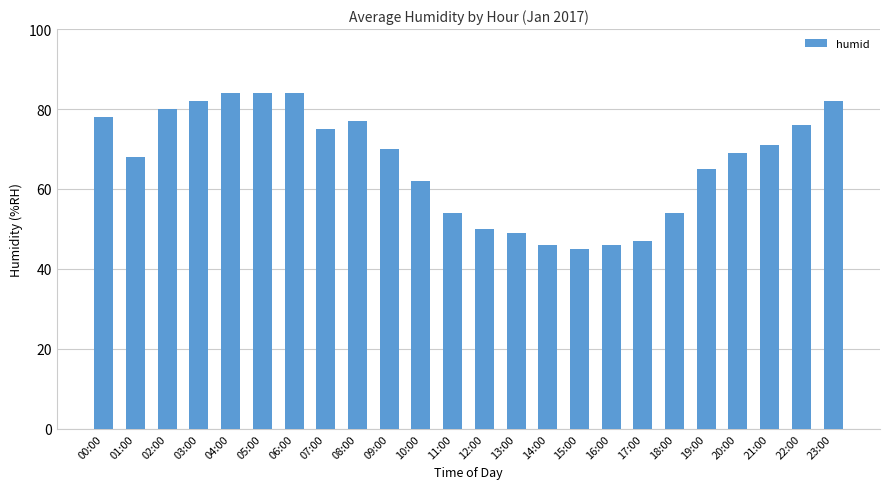

Count the number of categories in the chart.

24